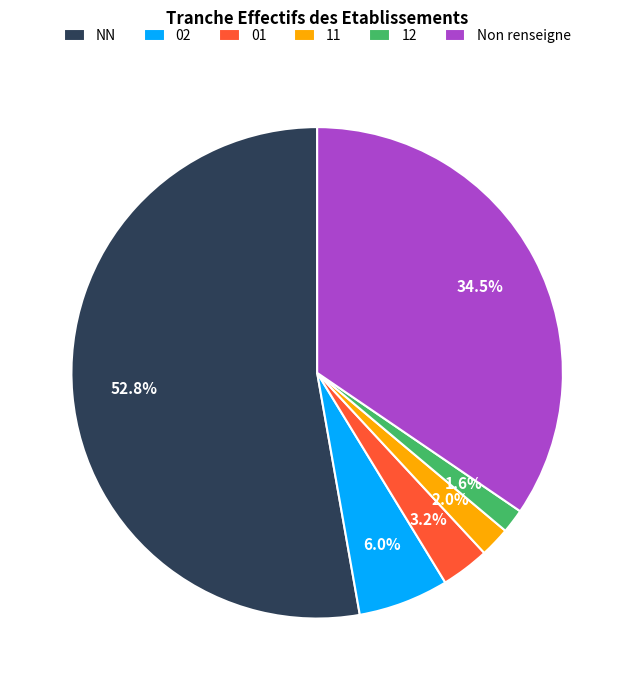

Count the number of slices in the pie.

6